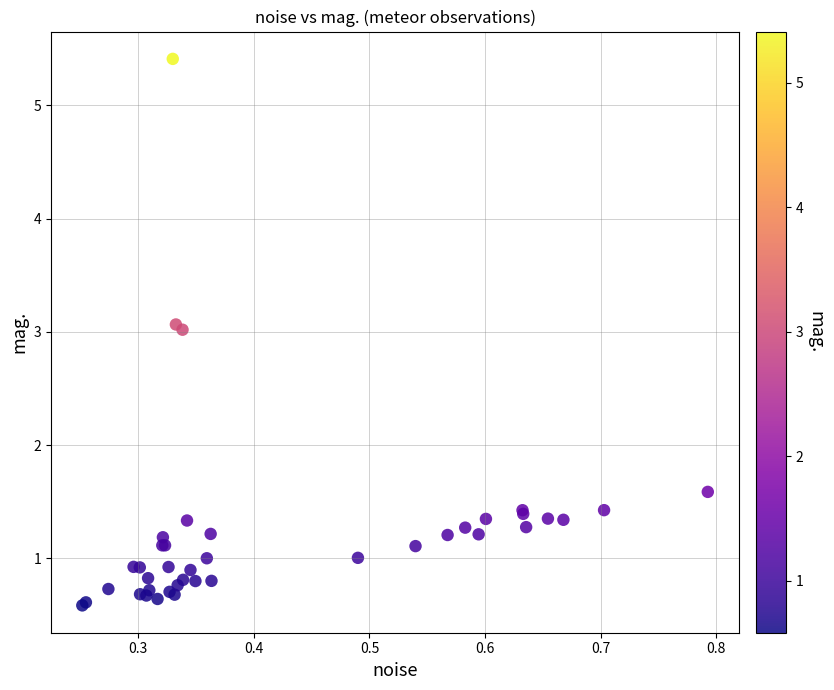

What Y value in the scatter plot is closest to 2?

1.6